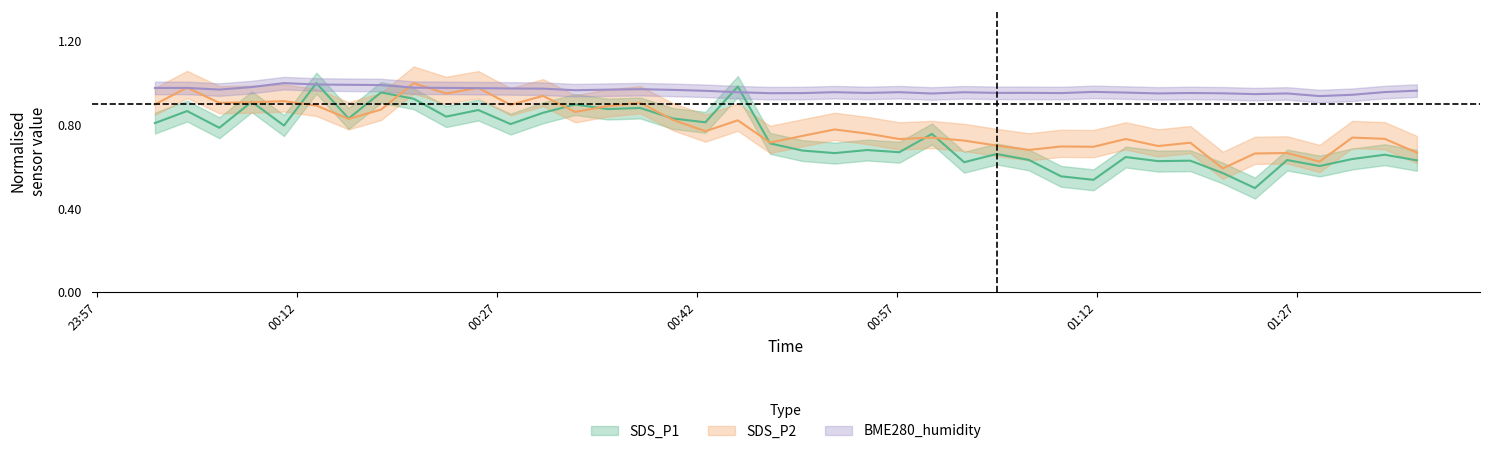

Where is the first local maximum for SDS_P1?

2022/02/15 00:03:44